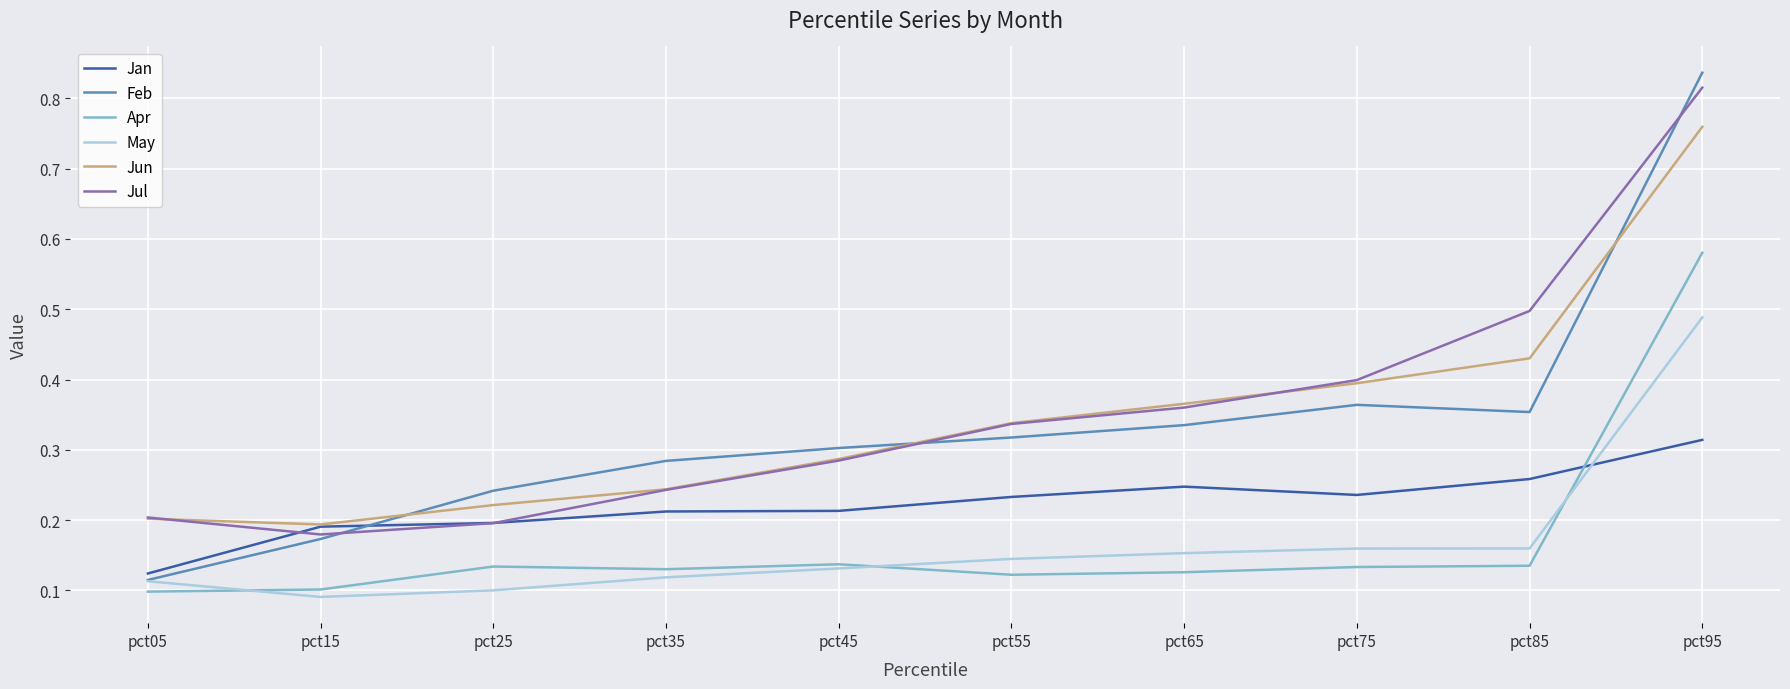

Which label corresponds to the largest value in the chart?

pct95